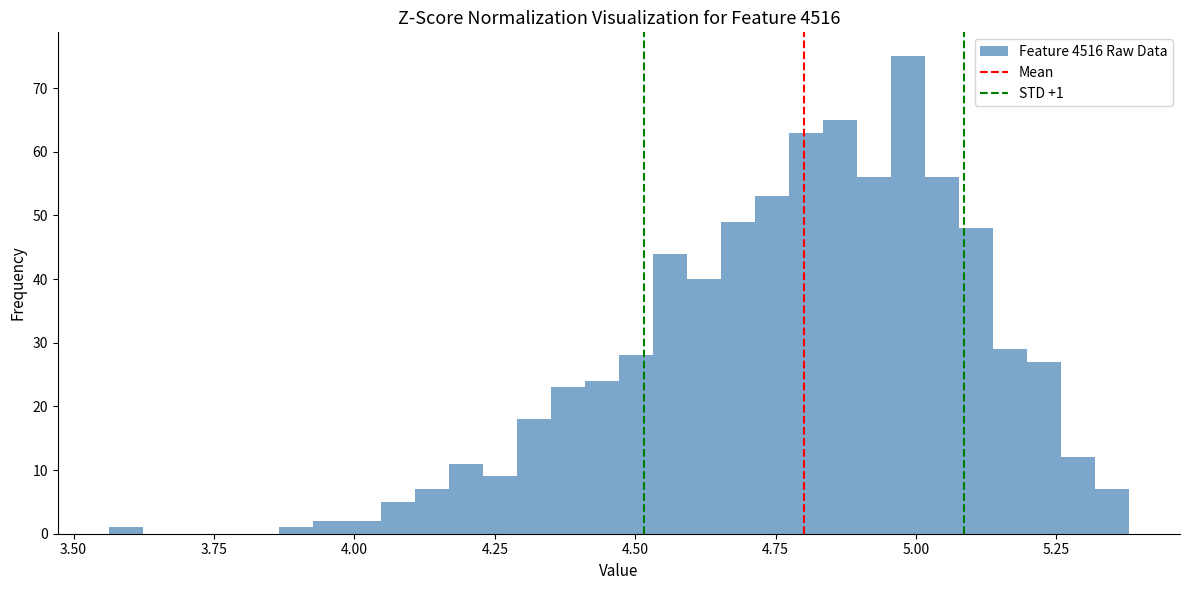

Around what value on the x-axis is the tallest bar? Give the approximate position of its centre, as read against the axis.

5.00